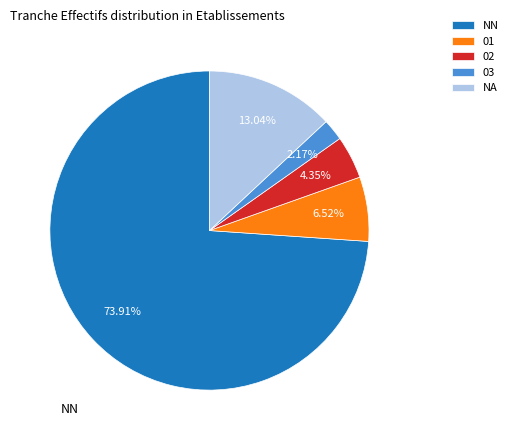

Is the sum of 03 and NN greater than half?

Yes